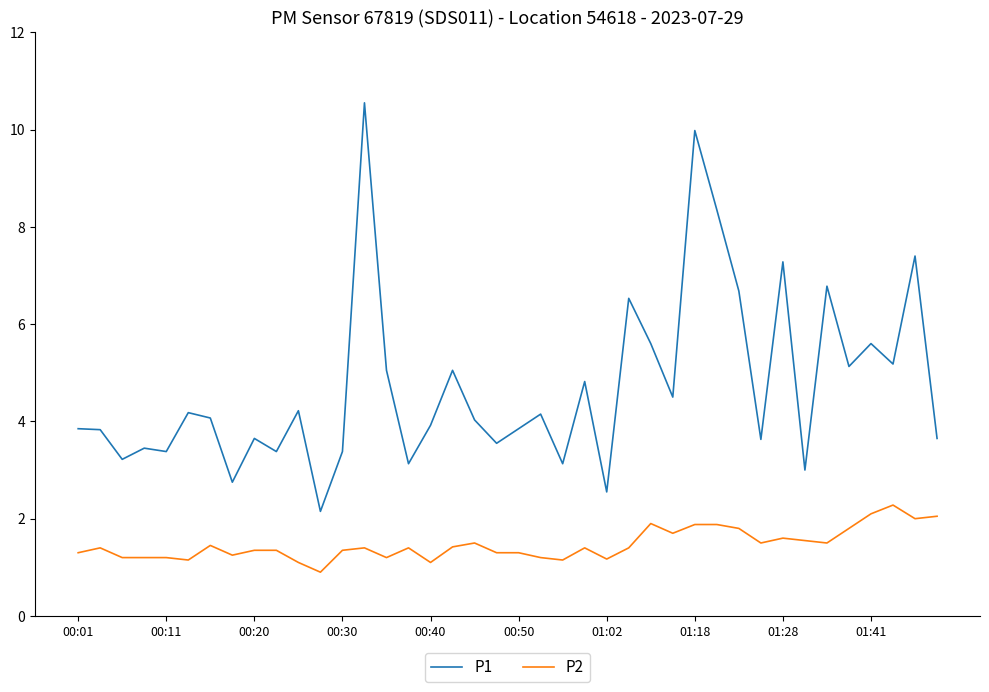

What is the smallest value displayed?

0.9